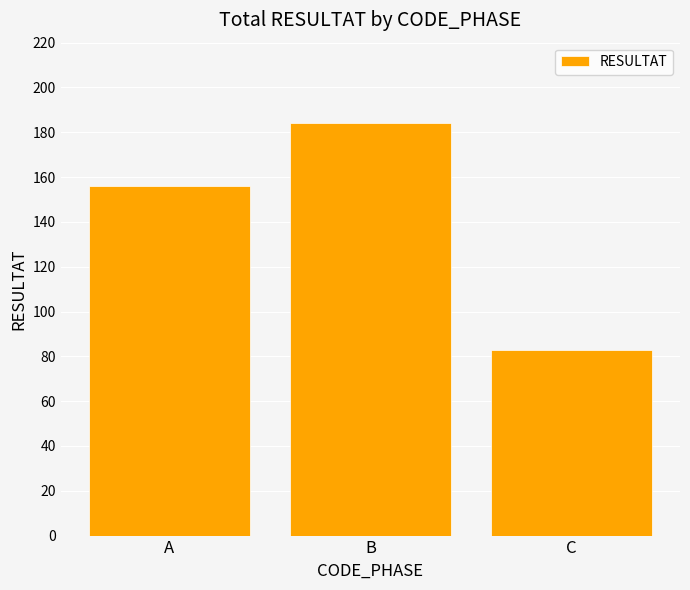

Reading right to left, transcribe all the data shown in this chart.

C=83	B=184	A=156